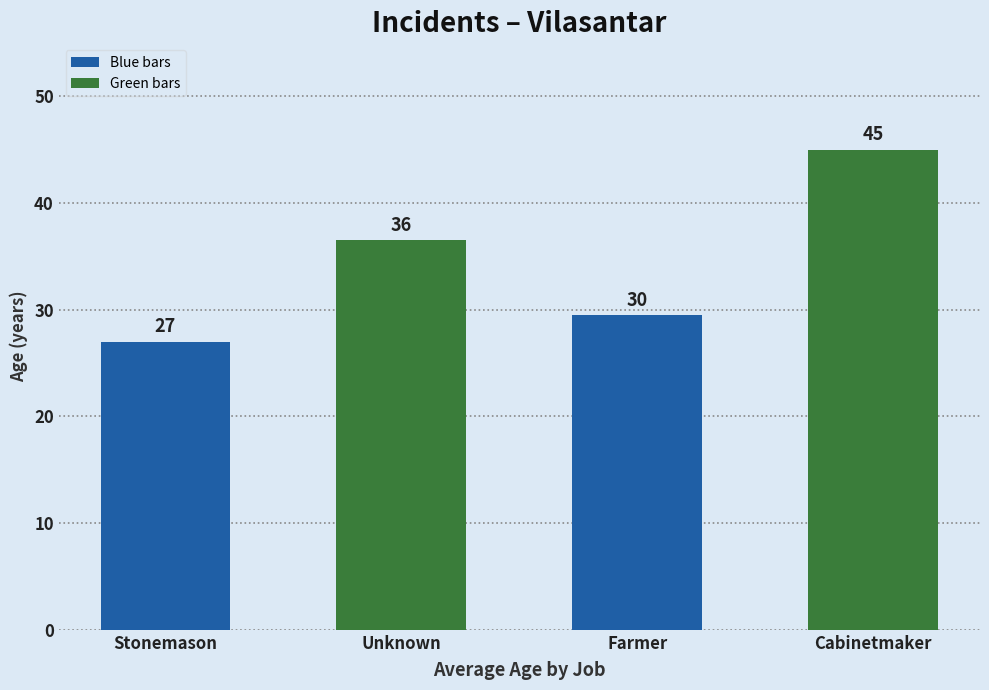

How many values are below 36?

2